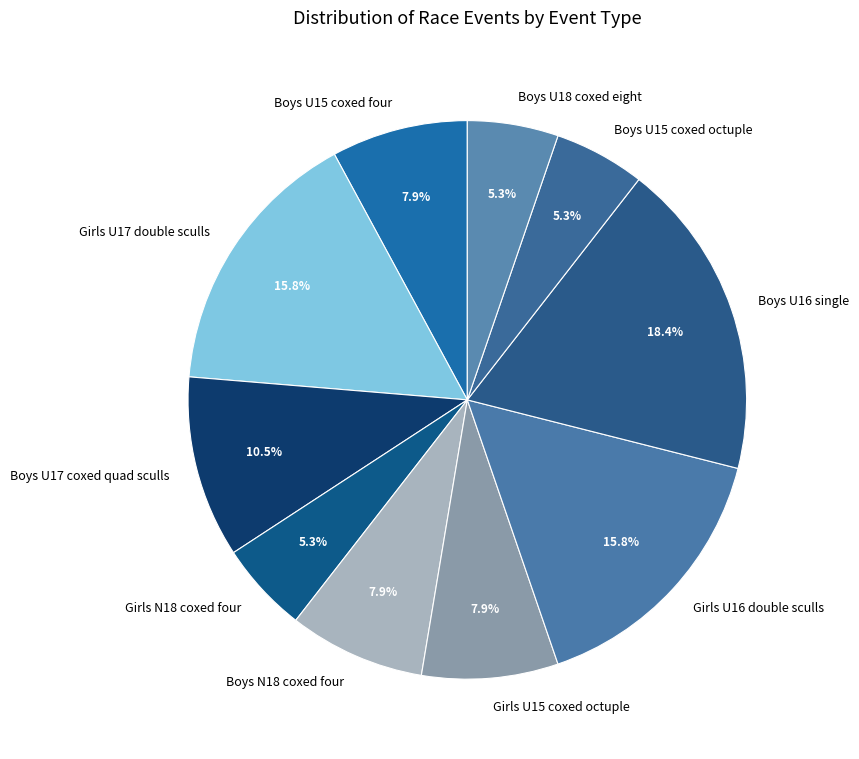

What portion of the pie excludes Boys U17 coxed quad sculls?

89.5%